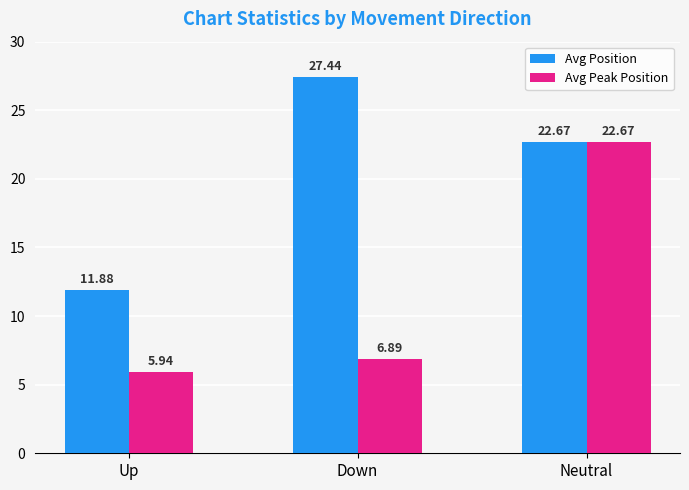

How many data points in Avg Position are less than 22?

1